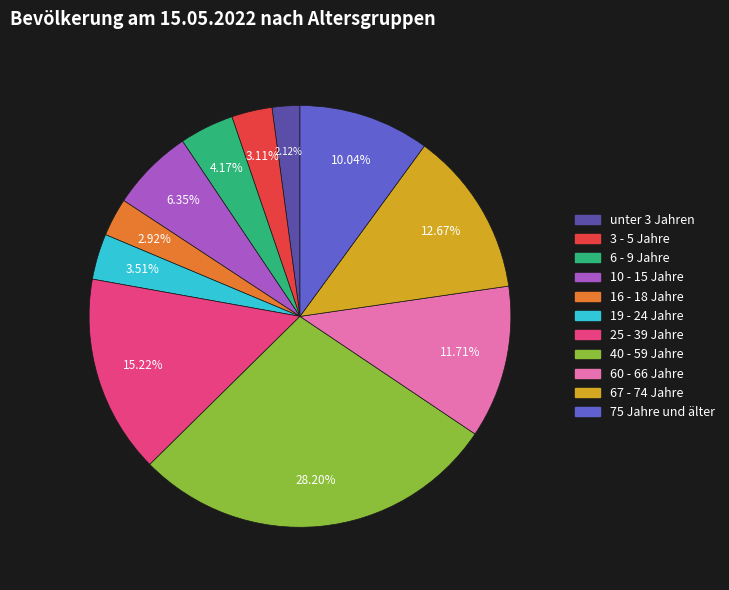

What portion of the pie excludes 25 - 39 Jahre?

84.8%